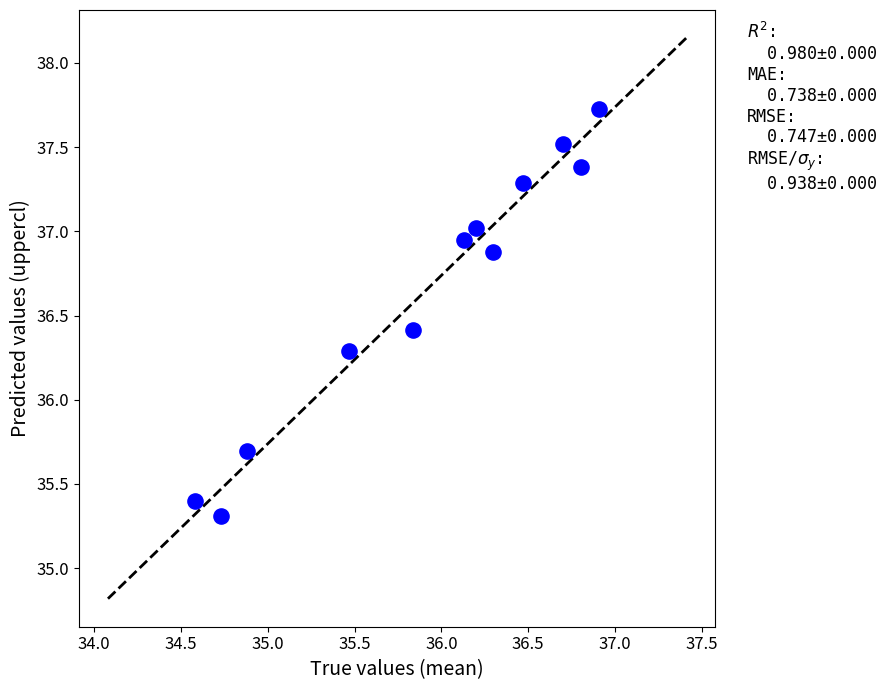

What is the average X value?

35.9